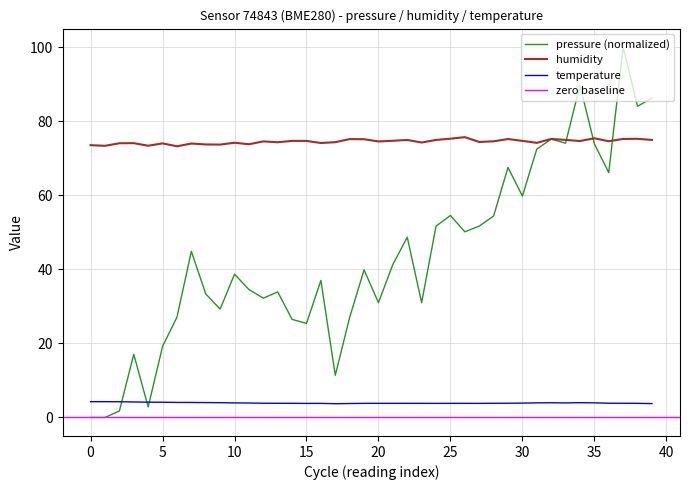

How many intersections are there between humidity and pressure?

3